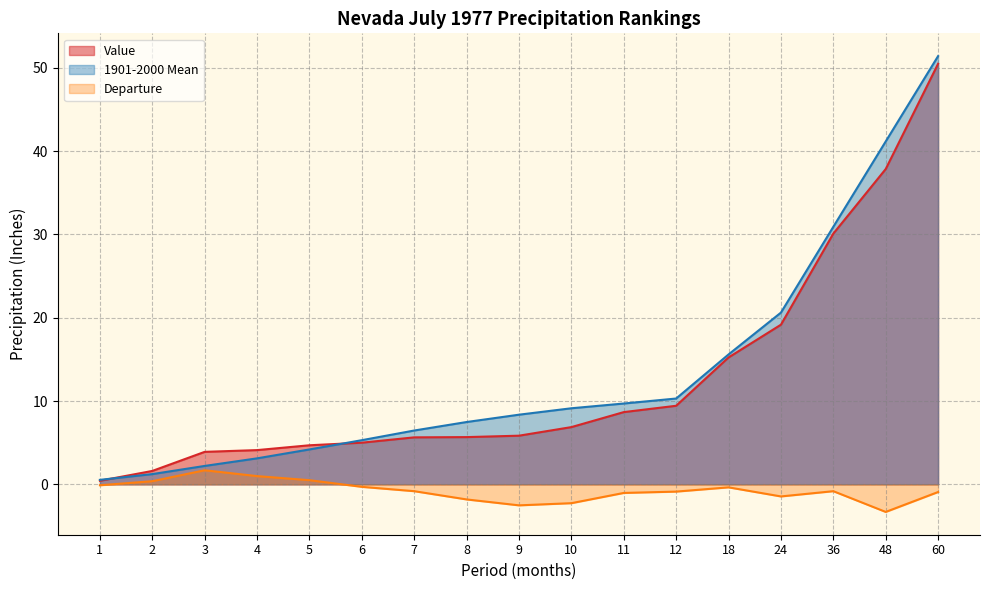

After their last crossing, which series has the higher values: Value or 1901-2000 Mean?

1901-2000 Mean